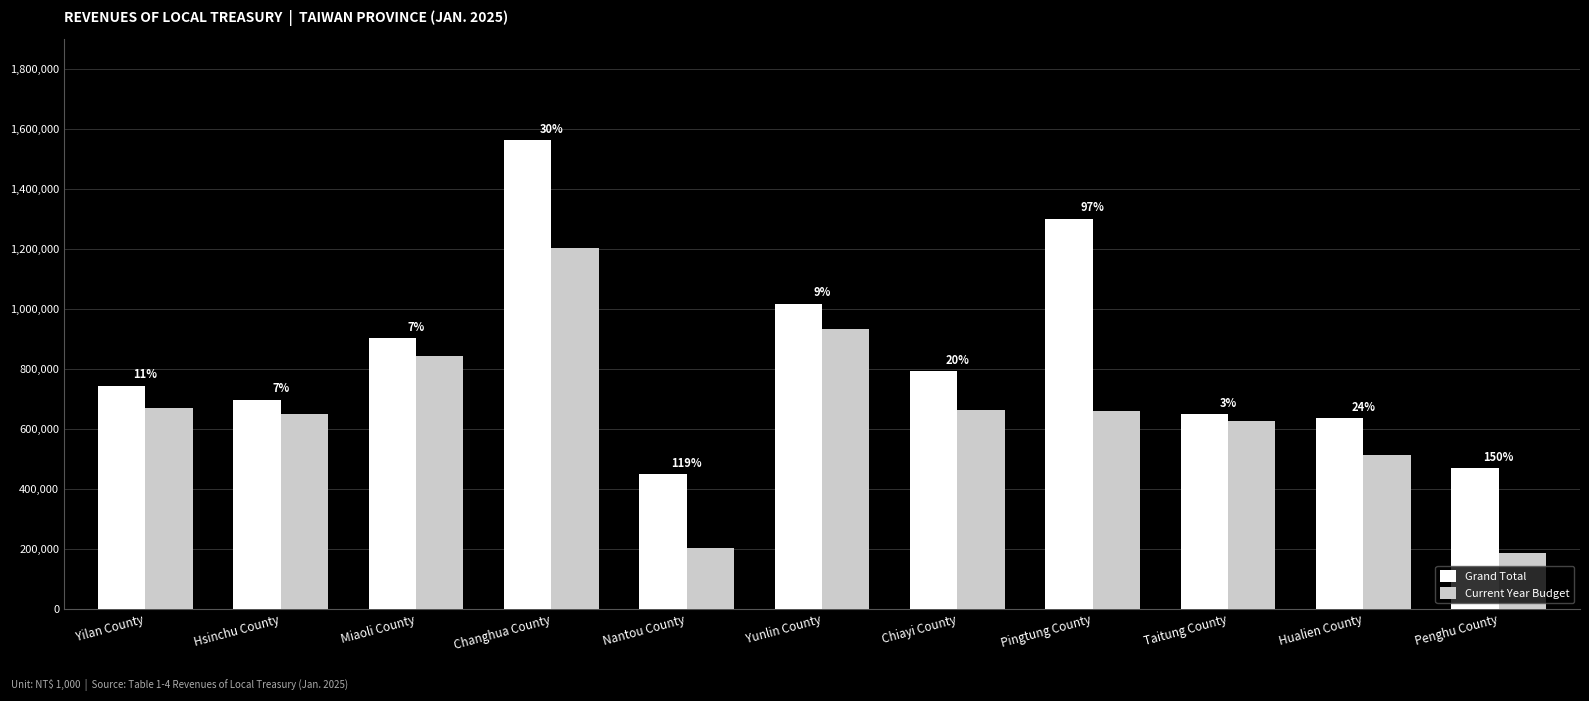

How many bars are there in total?

22